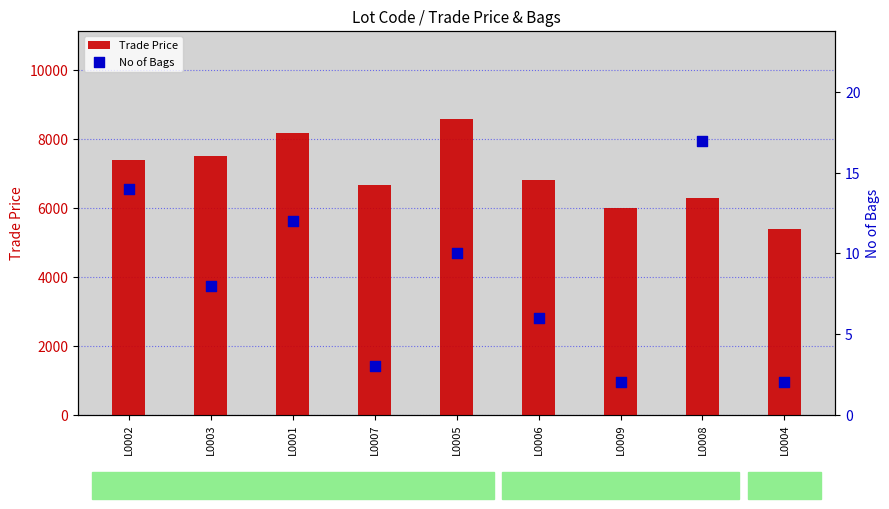

Which series has the largest Y range (max minus min)?

Trade Price